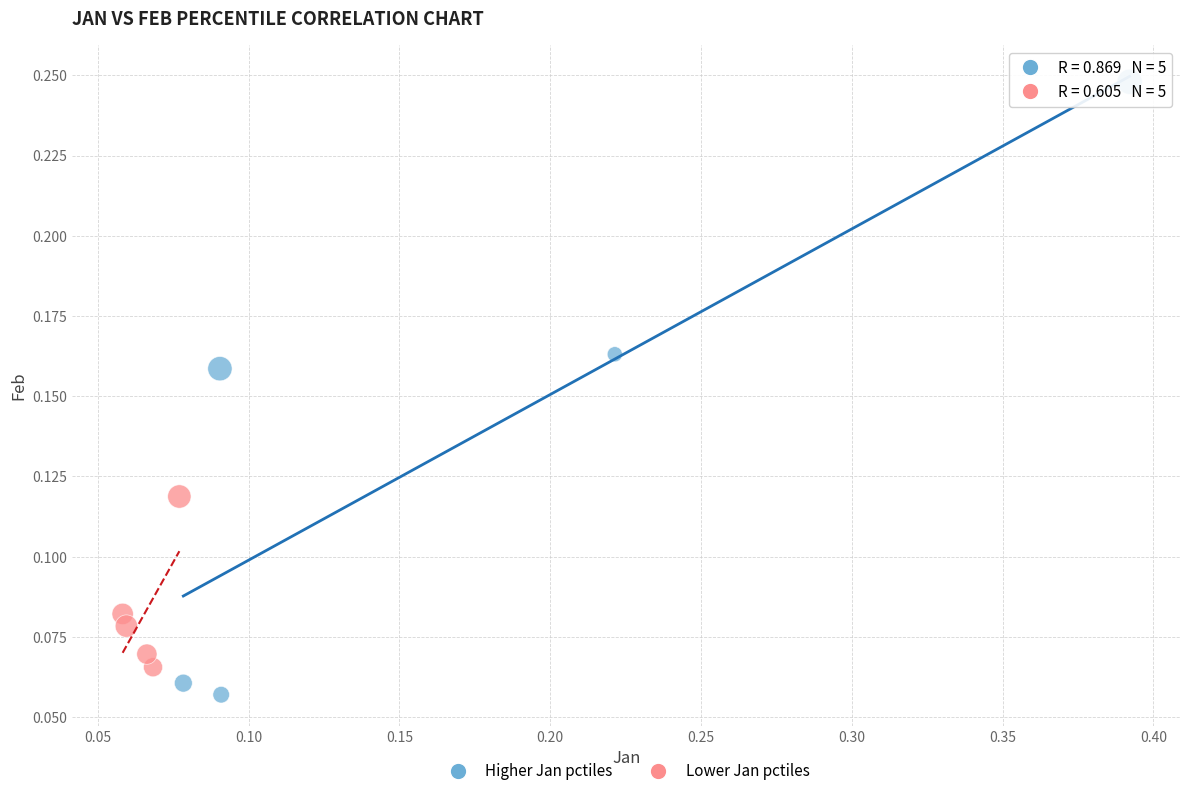

Which series has the widest spread of Y values?

Higher Jan pctiles